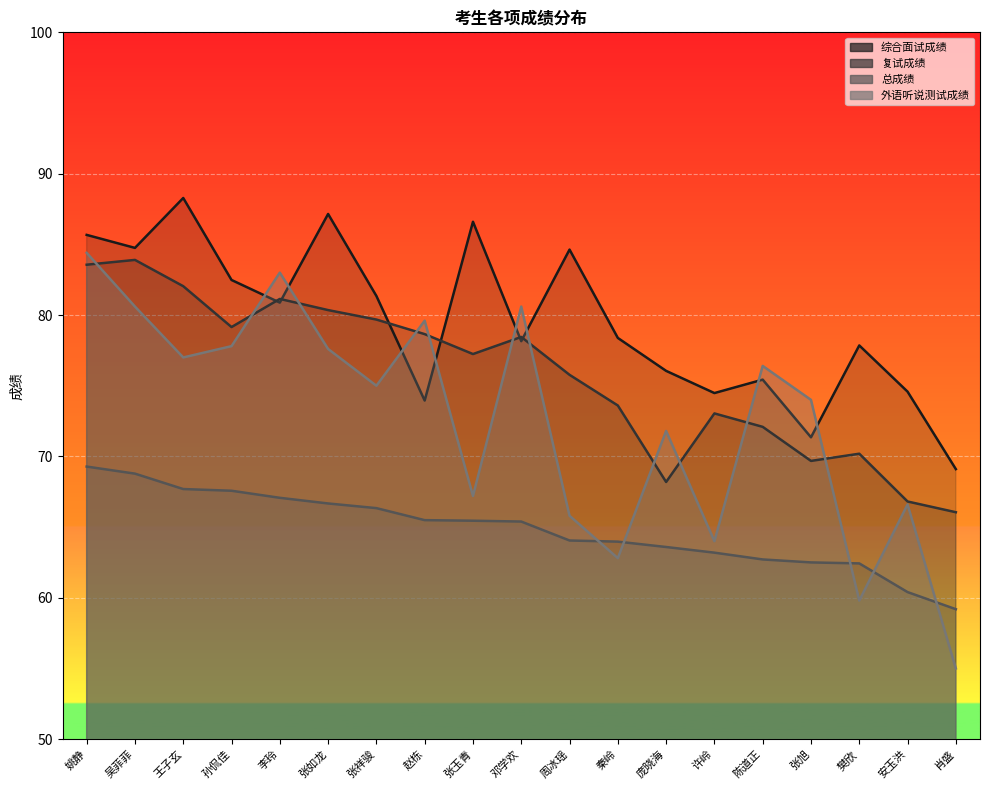

True or false: 总成绩 and 外语听说测试成绩 cross at least once.

True